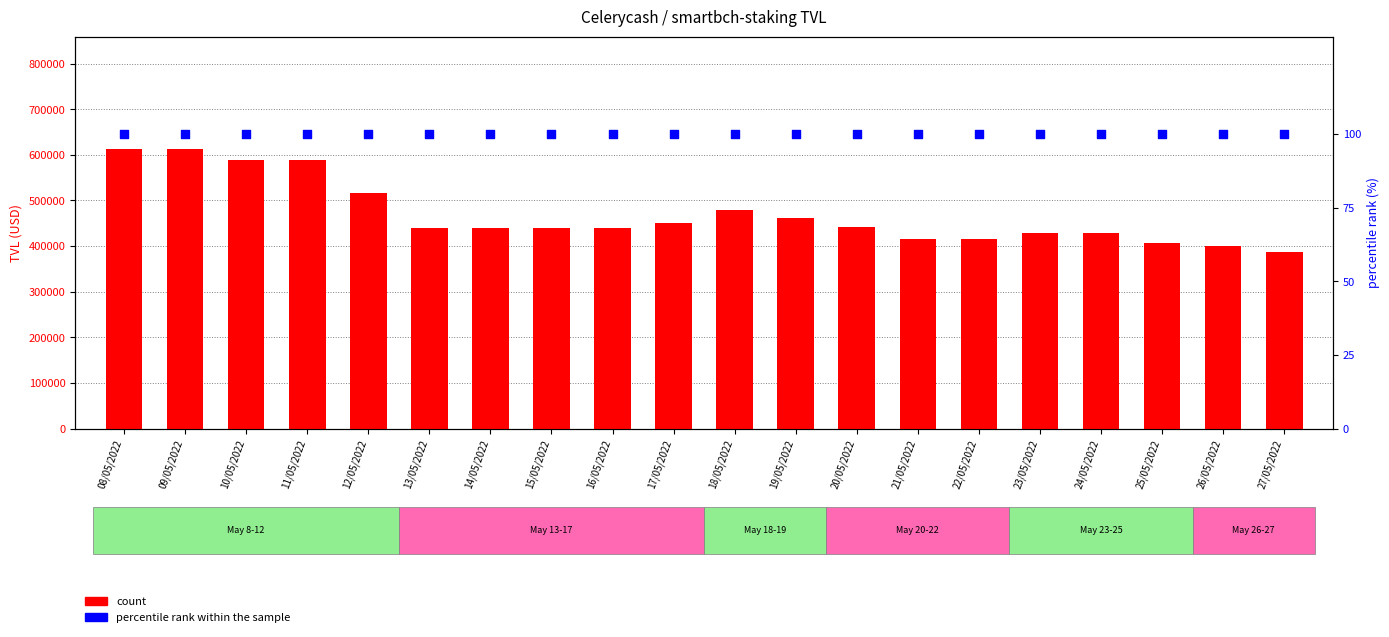

What are all the series names shown in the legend?

count, percentile rank within the sample